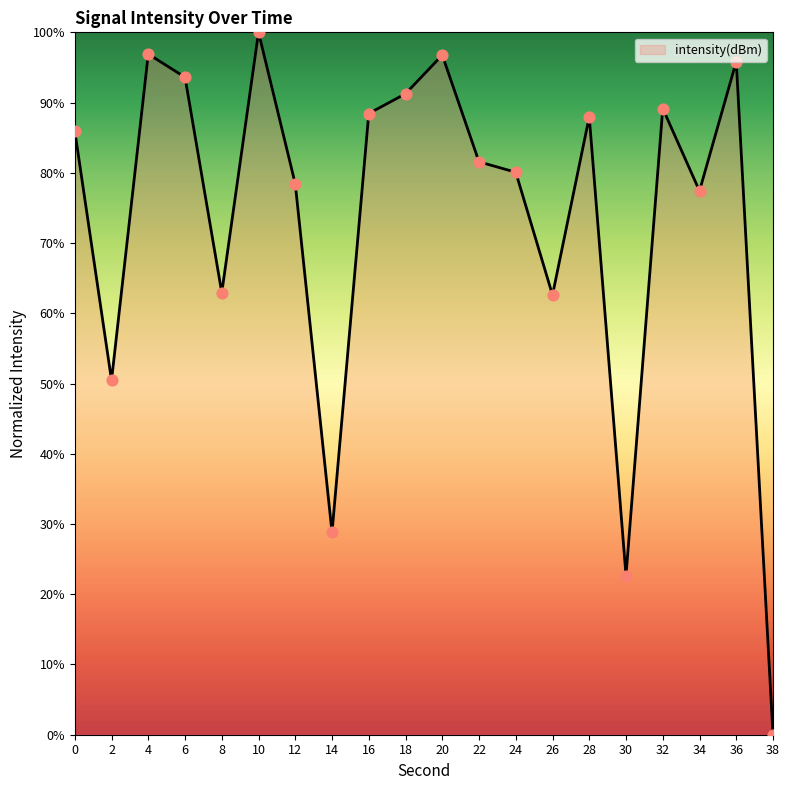

Which has a higher value, 22 or 16?

16